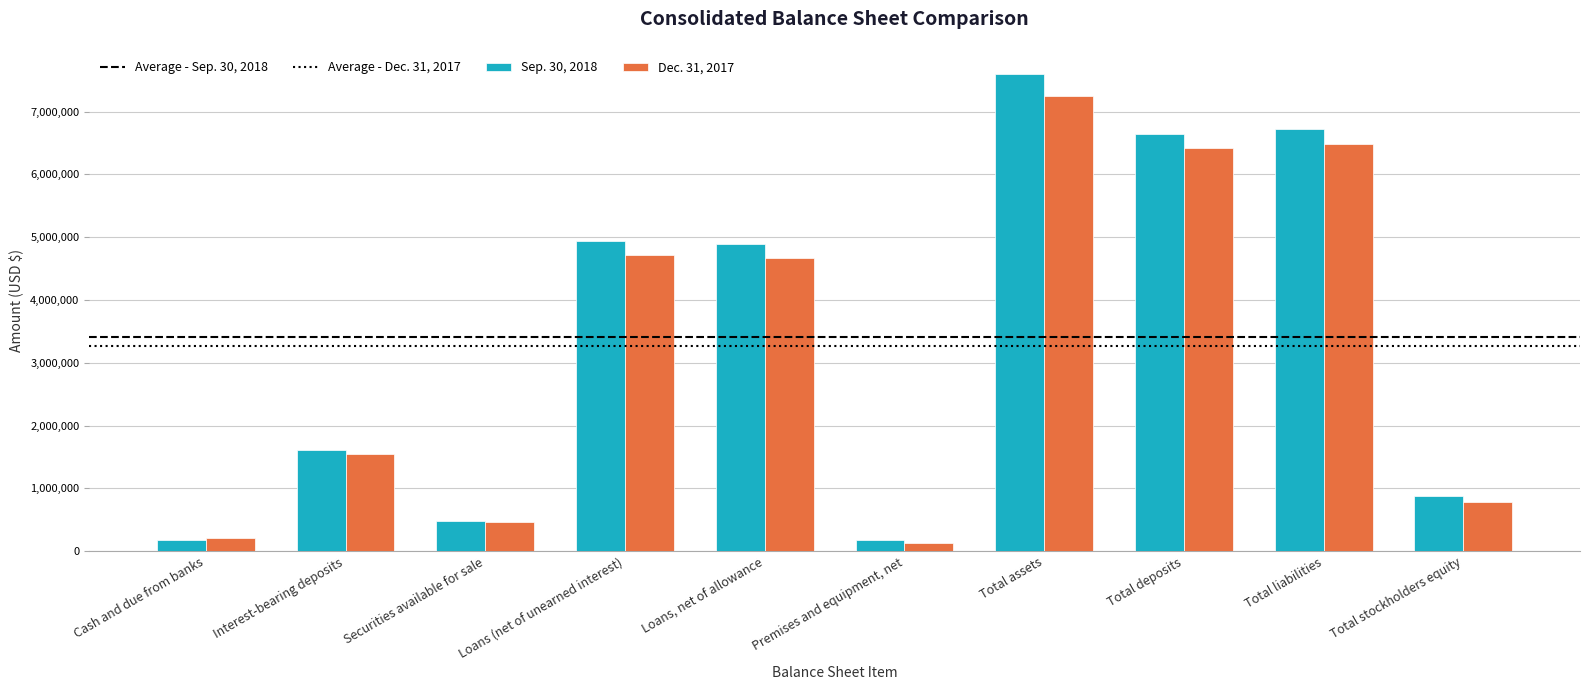

What is the difference between the maximum and minimum values in the Sep. 30, 2018 series?

7432271